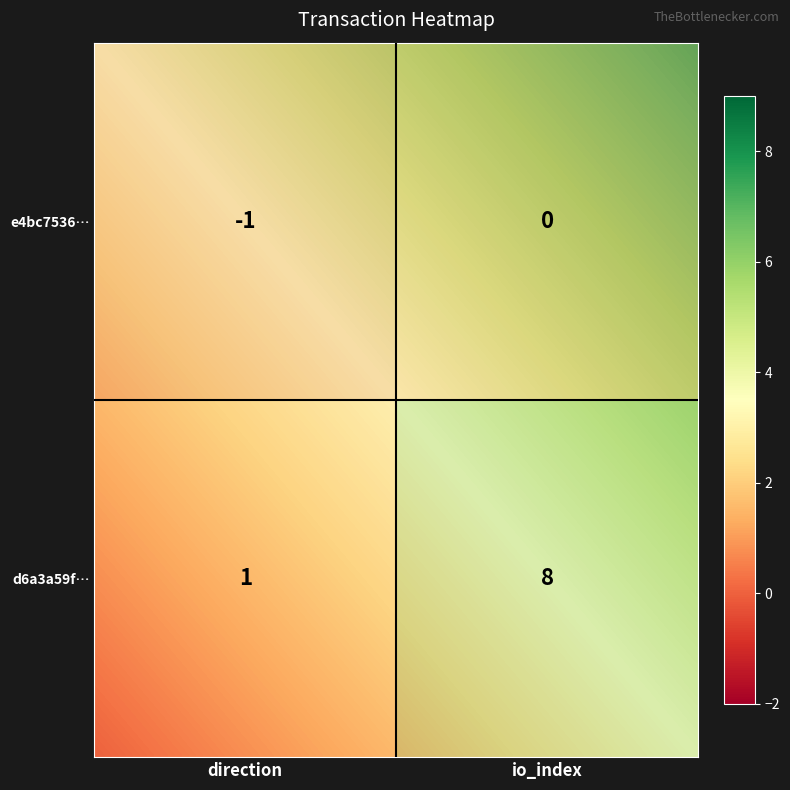

How many negative values does the e4bc7536f49d2cd56ffe255f979bf04150922be series have?

1